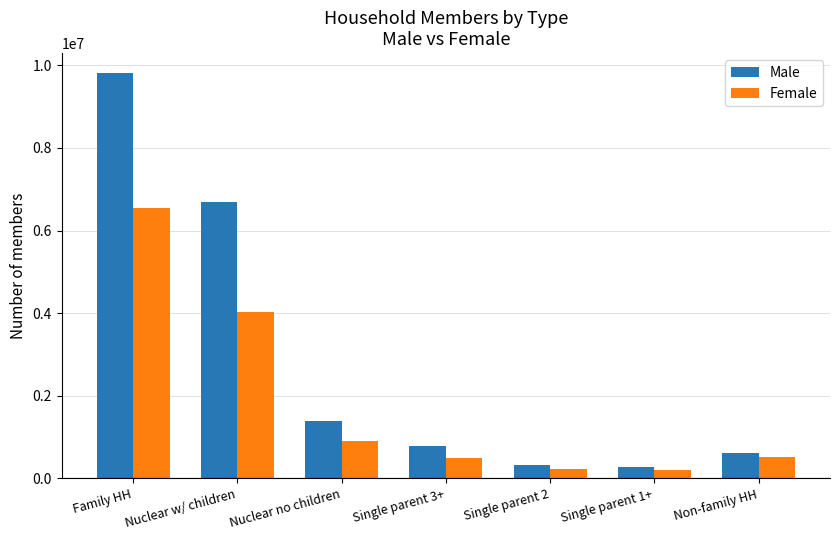

What is the highest value of the Male series?

9805393